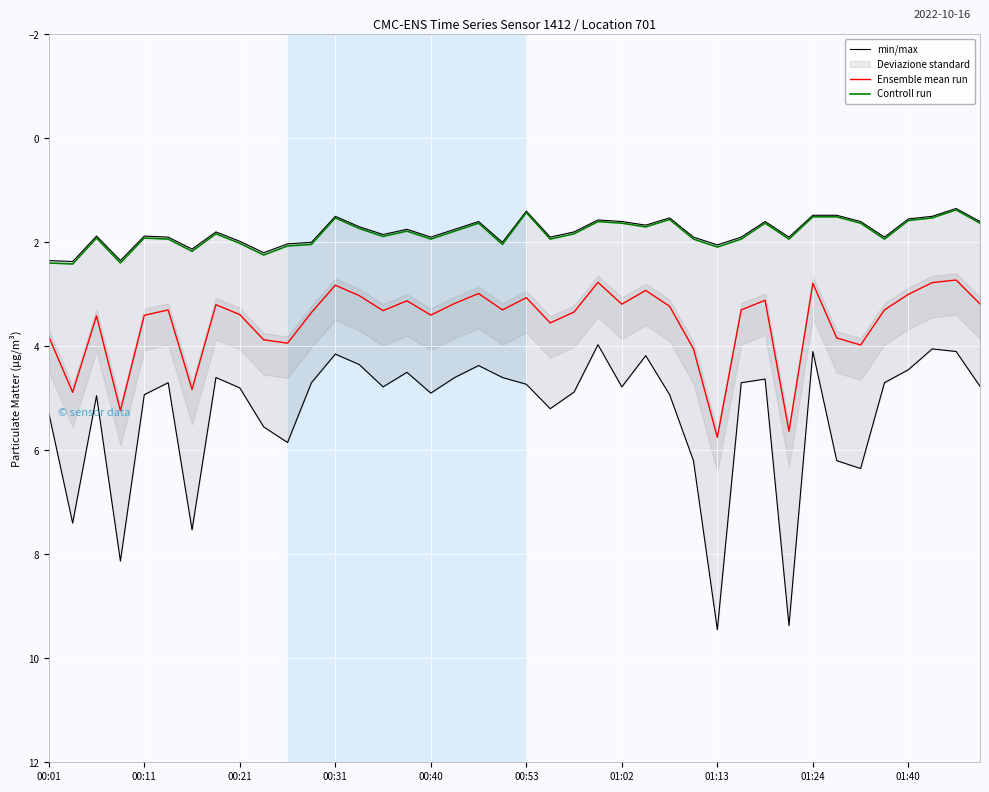

Is it true that Controll run equals 0.7 at 00:31?

False